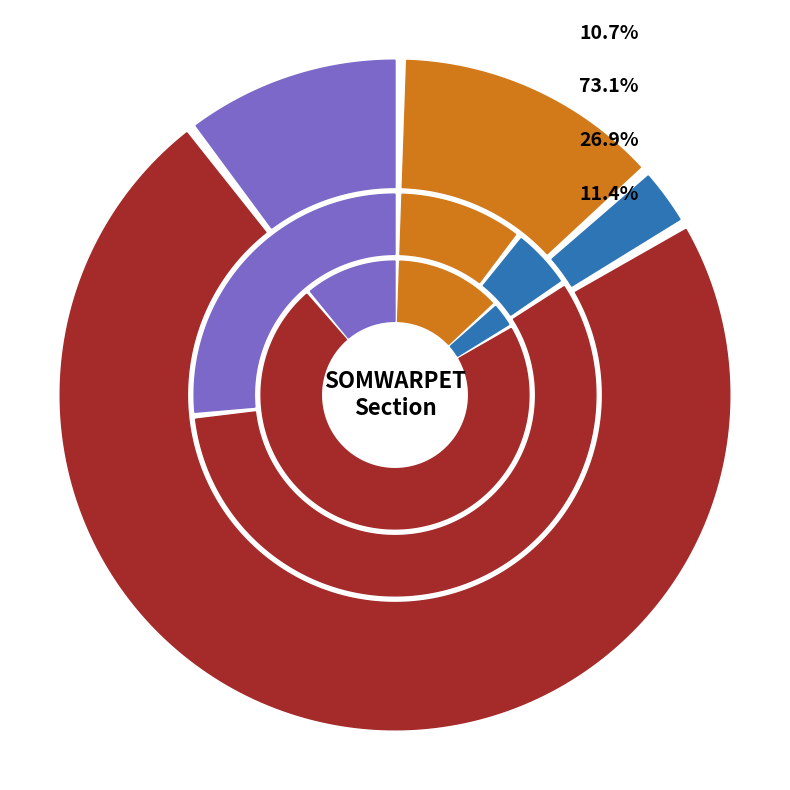

True or false: Inactive Installations accounts for 2% of the total.

True